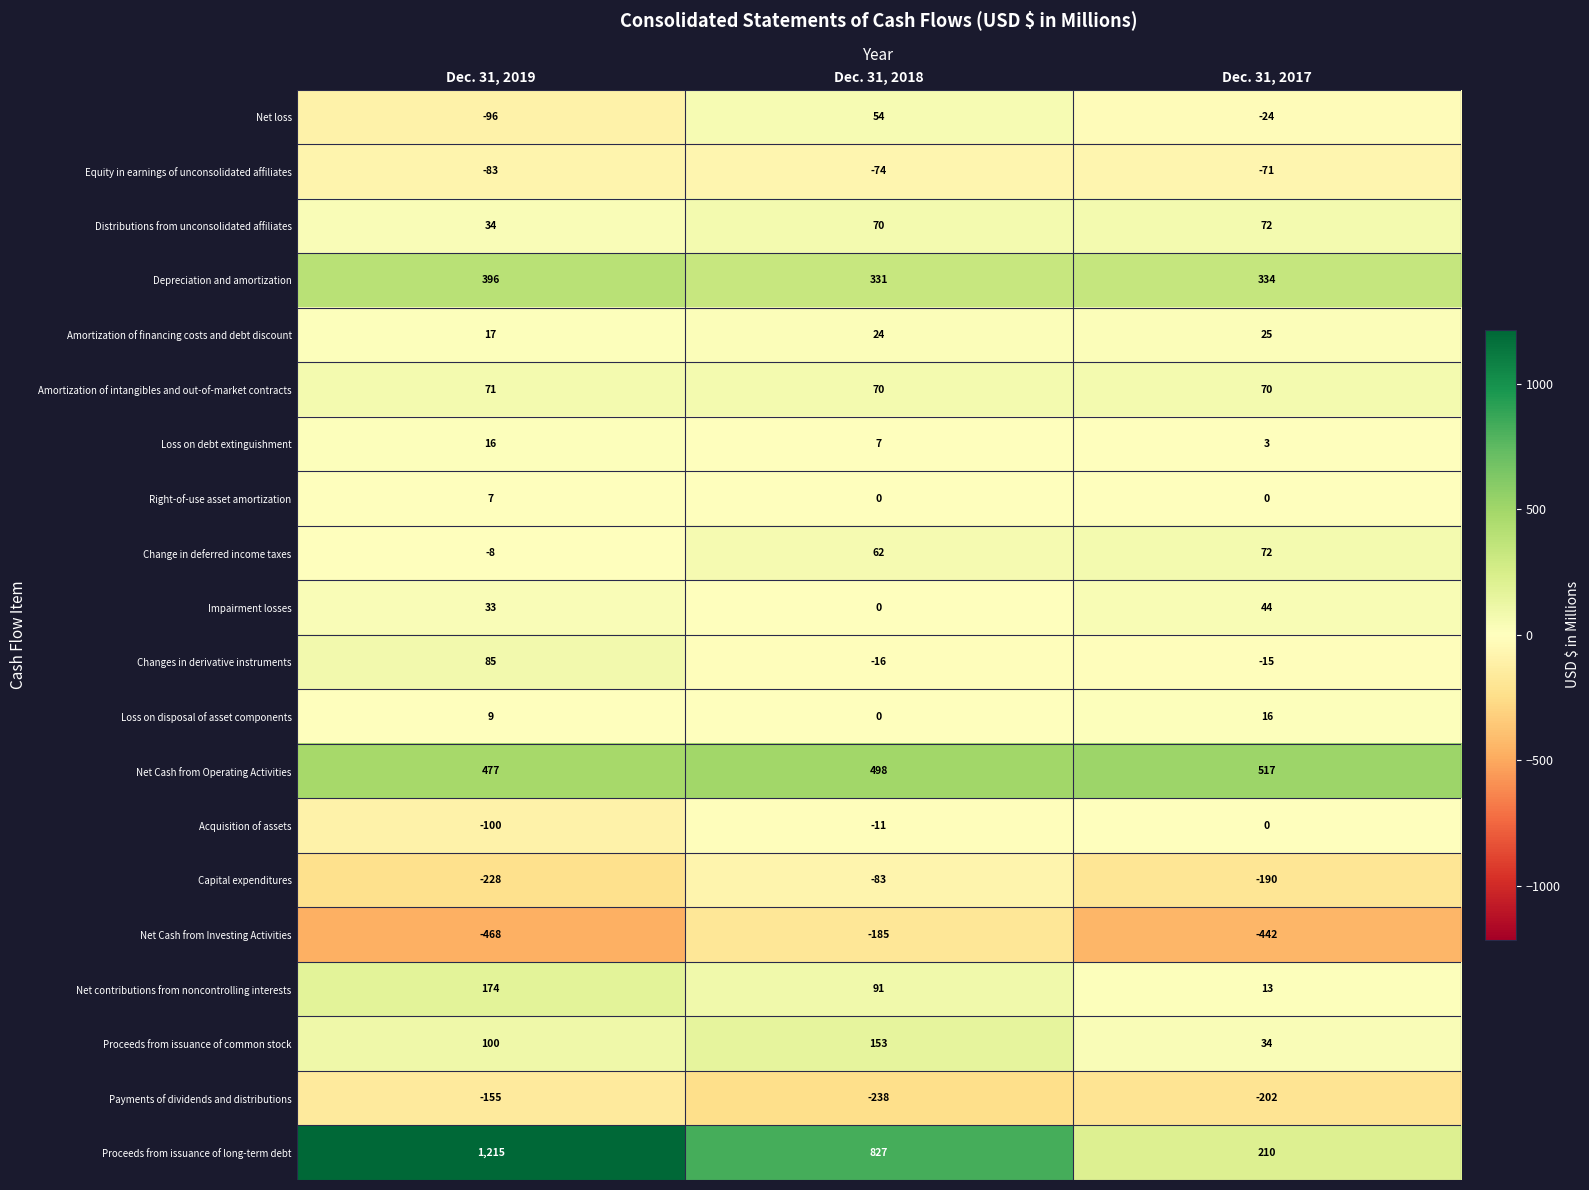

At Dec. 31, 2019, list the series in order from largest to smallest.

Proceeds from issuance of long-term debt, Net Cash from Operating Activities, Depreciation and amortization, Net contributions from noncontrolling interests, Proceeds from issuance of common stock, Changes in derivative instruments, Amortization of intangibles and out-of-market contracts, Distributions from unconsolidated affiliates, Impairment losses, Amortization of financing costs and debt discount, Loss on debt extinguishment, Loss on disposal of asset components, Right-of-use asset amortization, Change in deferred income taxes, Equity in earnings of unconsolidated affiliates, Net loss, Acquisition of assets, Payments of dividends and distributions, Capital expenditures, Net Cash from Investing Activities